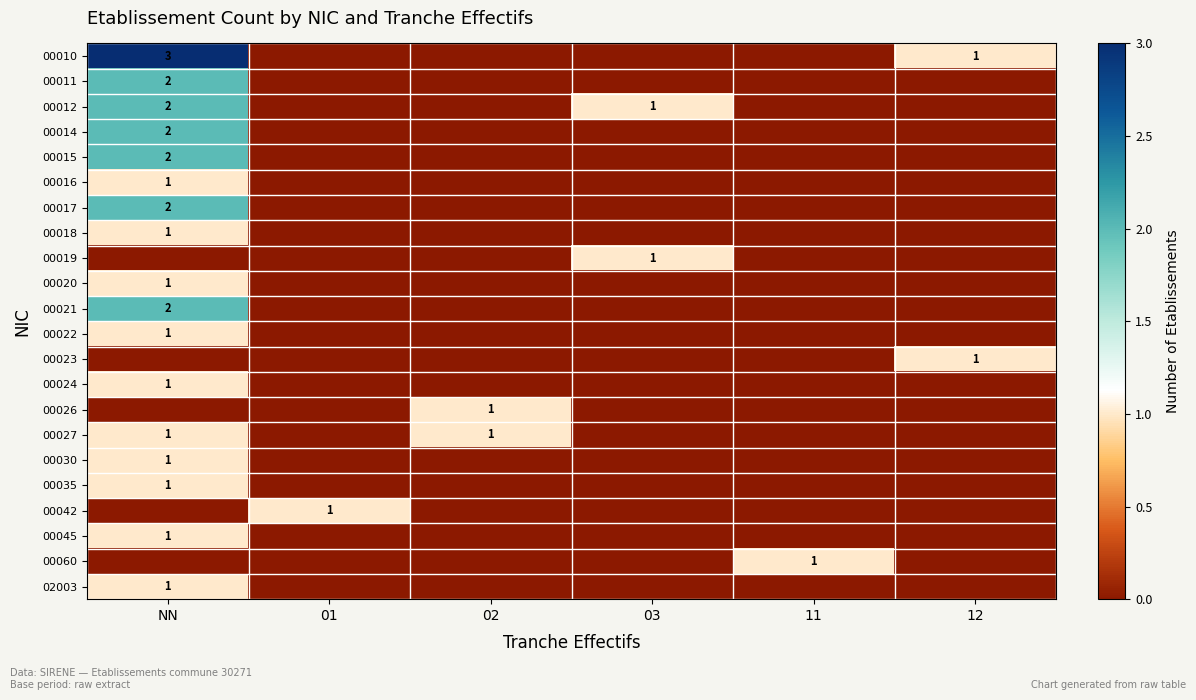

At which category is the sum across all series the highest?

NN